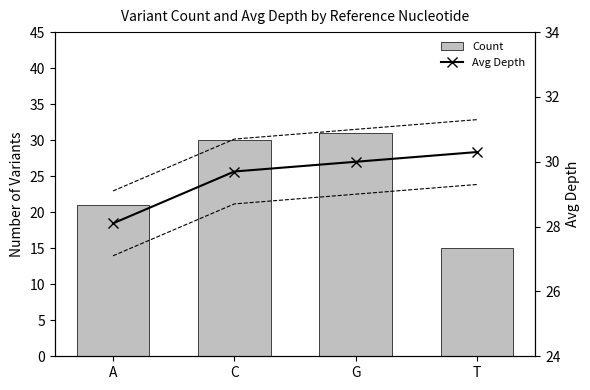

What is the total value across all series at G?

61.0